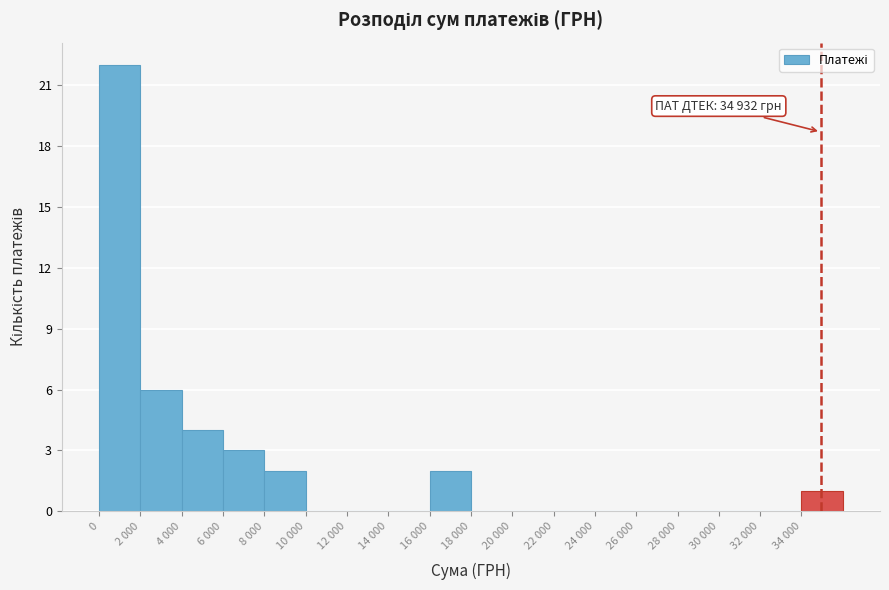

Reading left to right, extract all data points from this chart.

0=22	2 000=6	4 000=4	6 000=3	8 000=2	10 000=0	12 000=0	14 000=0	16 000=2	18 000=0	20 000=0	22 000=0	24 000=0	26 000=0	28 000=0	30 000=0	32 000=0	34 000=1